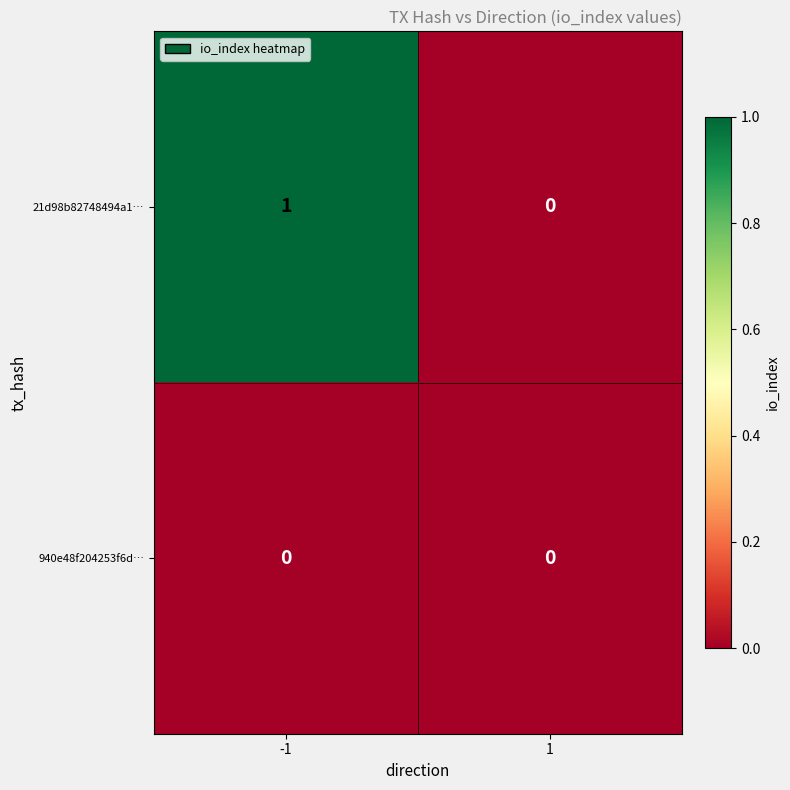

Is the value of 21d98b82748494a1… at -1 greater than the value of 940e48f204253f6d… at -1?

Yes